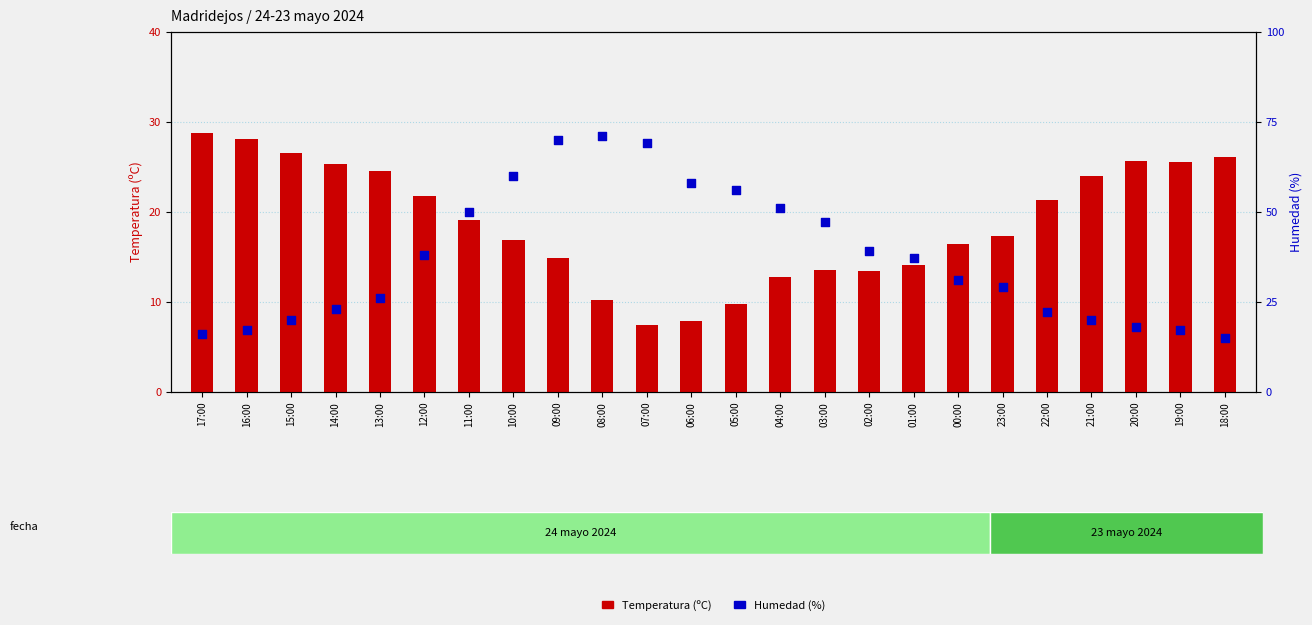

Is the value of Humedad (%) at 19:00 greater than the value of Temperatura (ºC) at 08:00?

Yes